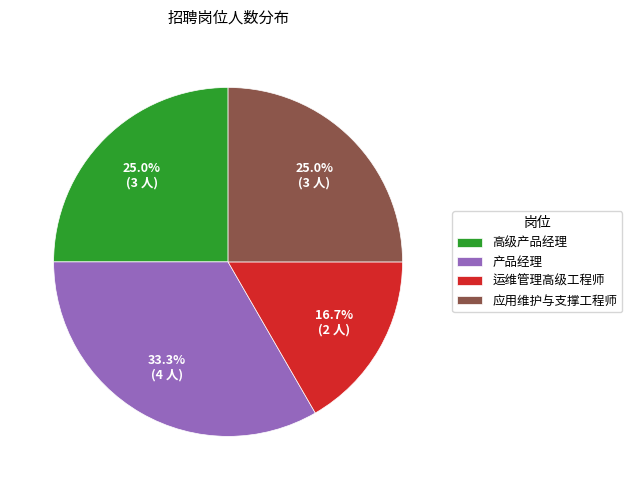

Which slice is the largest?

产品经理